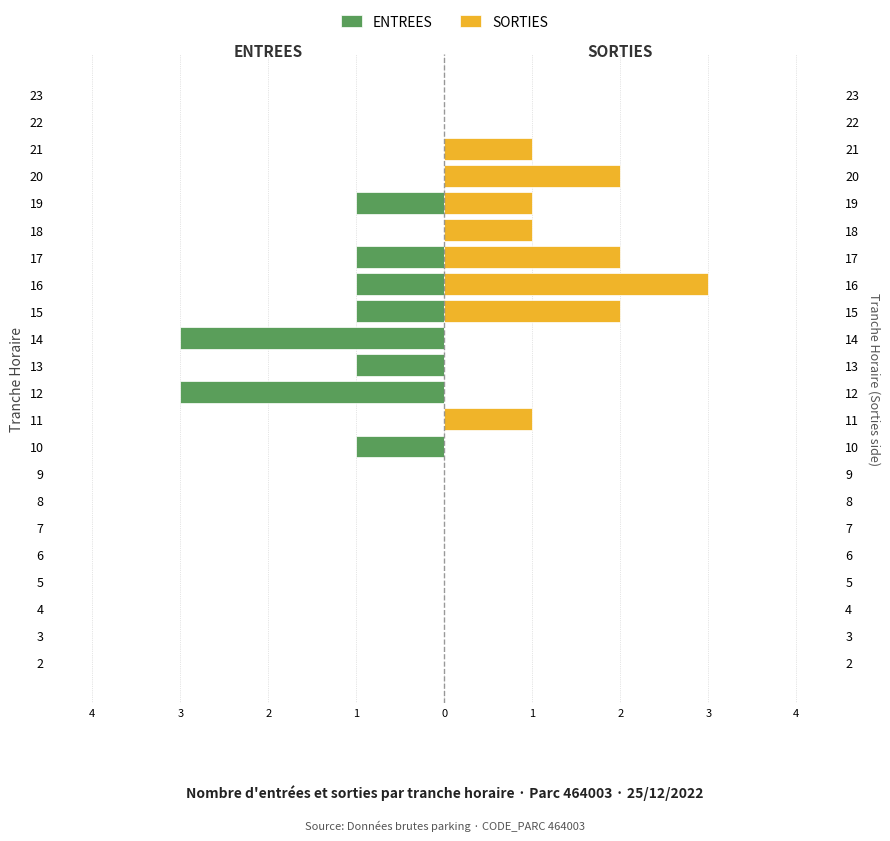

Reading left to right, what are all the values shown in this chart?

ENTREES: 0	0	0	0	0	0	0	0	-1	0	-3	-1	-3	-1	-1	-1	0	-1	0	0	0	0
SORTIES: 0	0	0	0	0	0	0	0	0	1	0	0	0	2	3	2	1	1	2	1	0	0